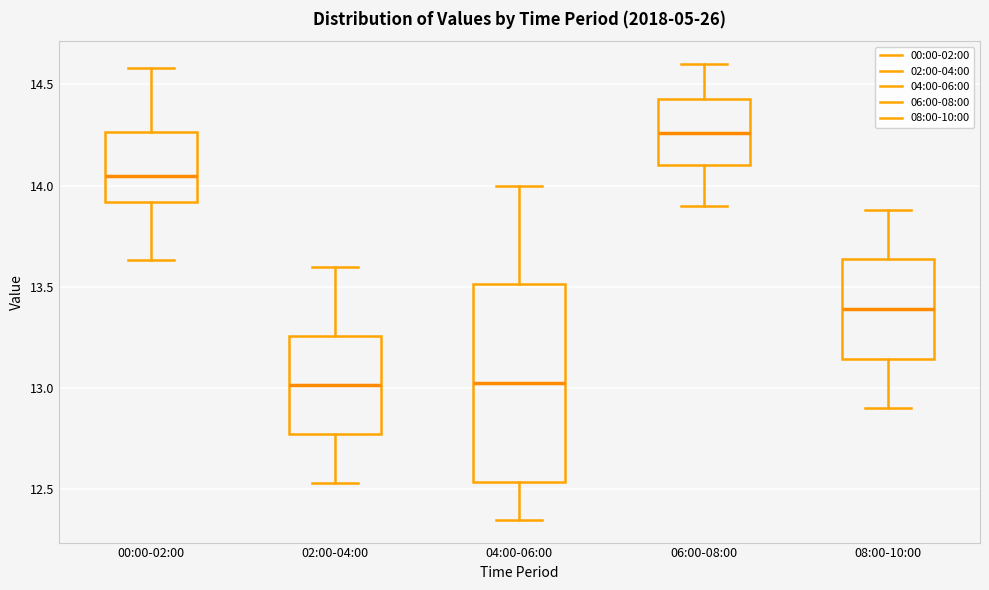

Comparing the boxes themselves (not the whiskers), which one is the tallest?

04:00-06:00